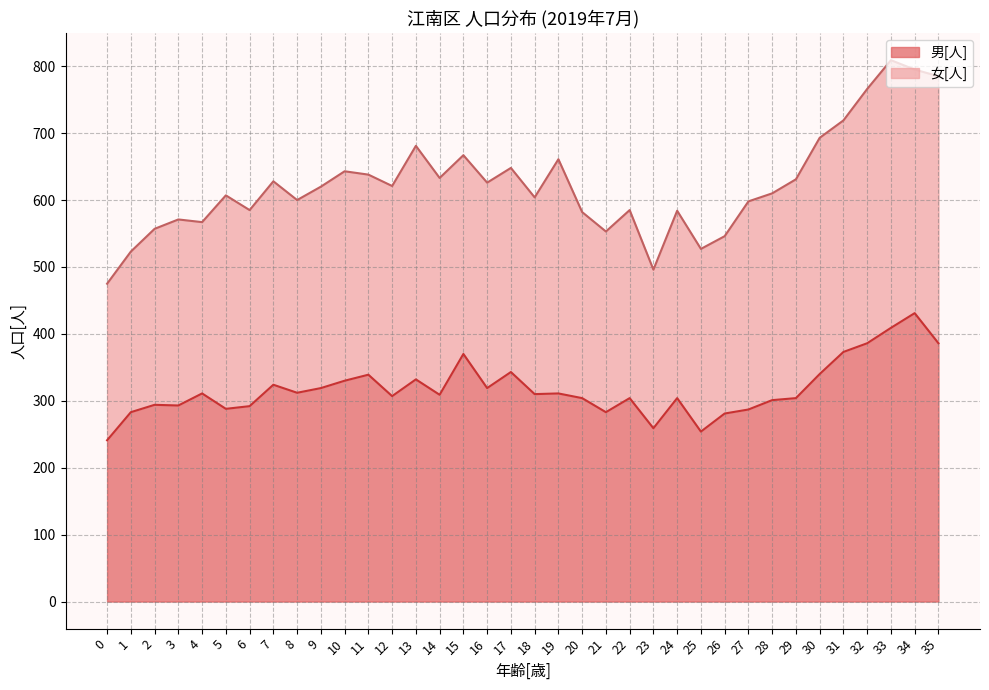

Does the chart display data point markers on the line(s)?

No